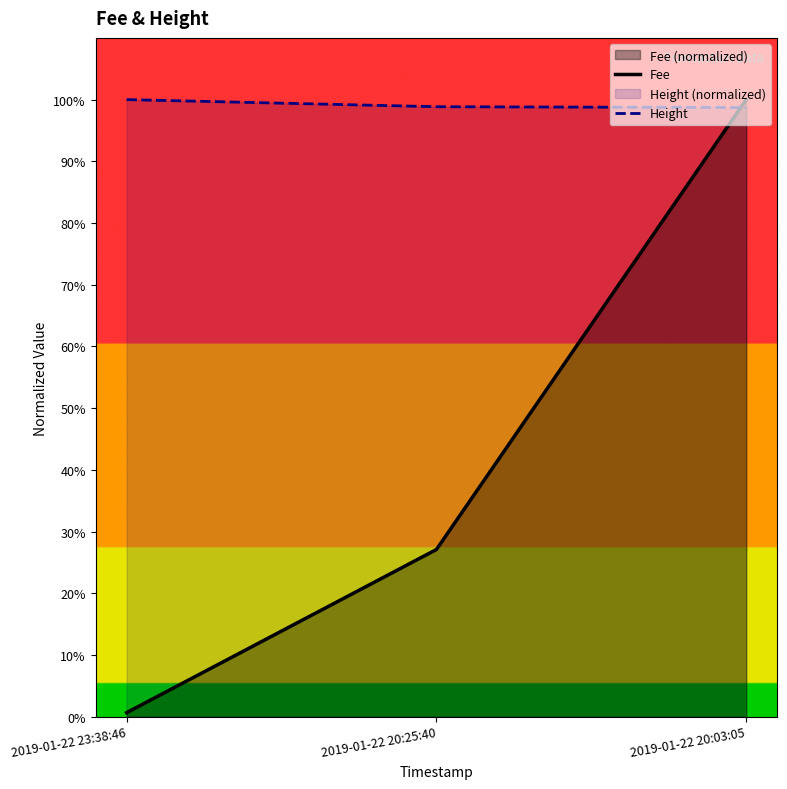

What is the sum of the Fee values at 2019-01-22 23:38:46 and 2019-01-22 20:25:40?

0.3